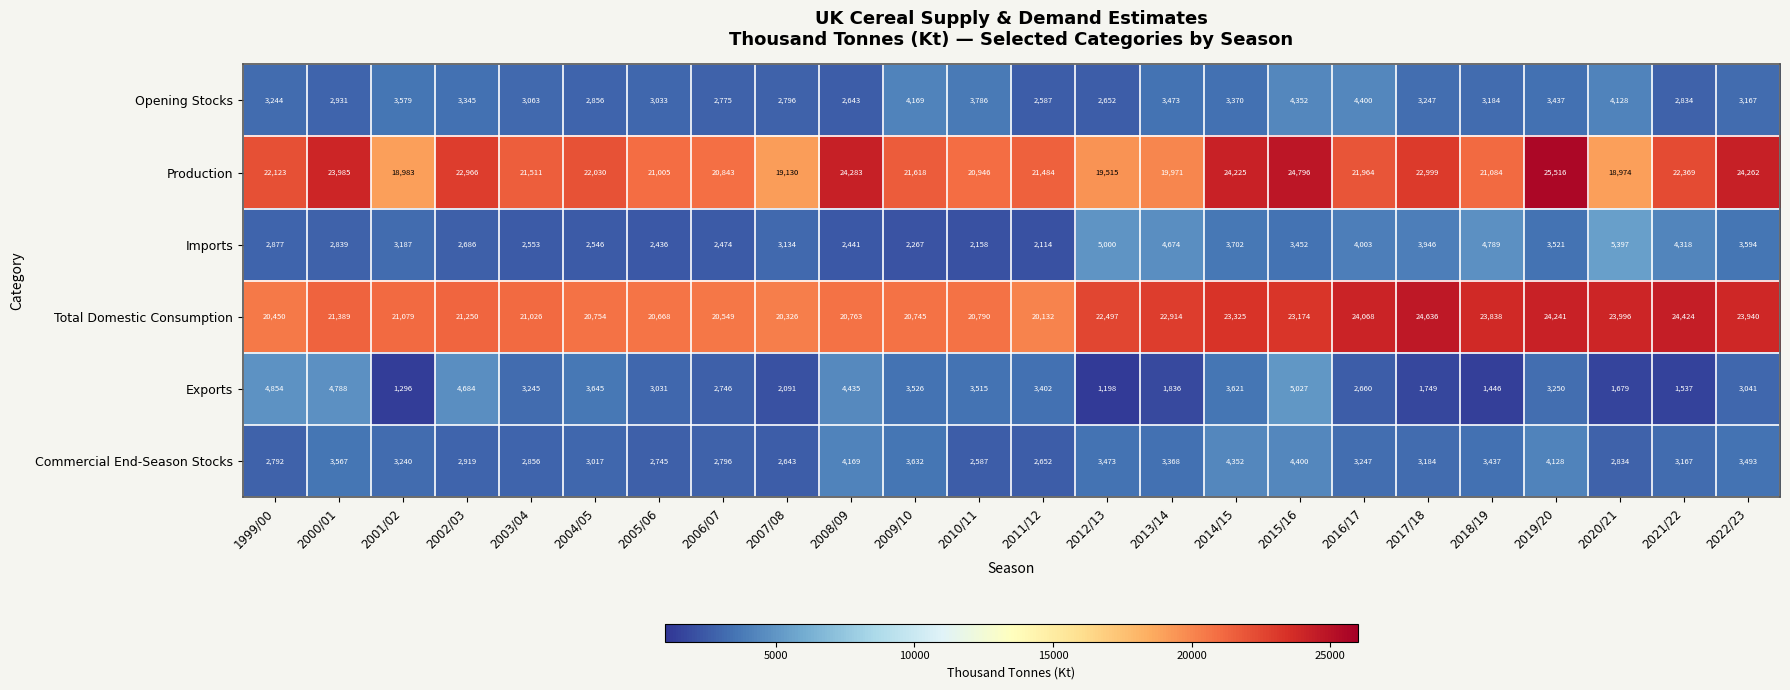

What is the sum of the Exports values at 2022/23 and 2011/12?

6443